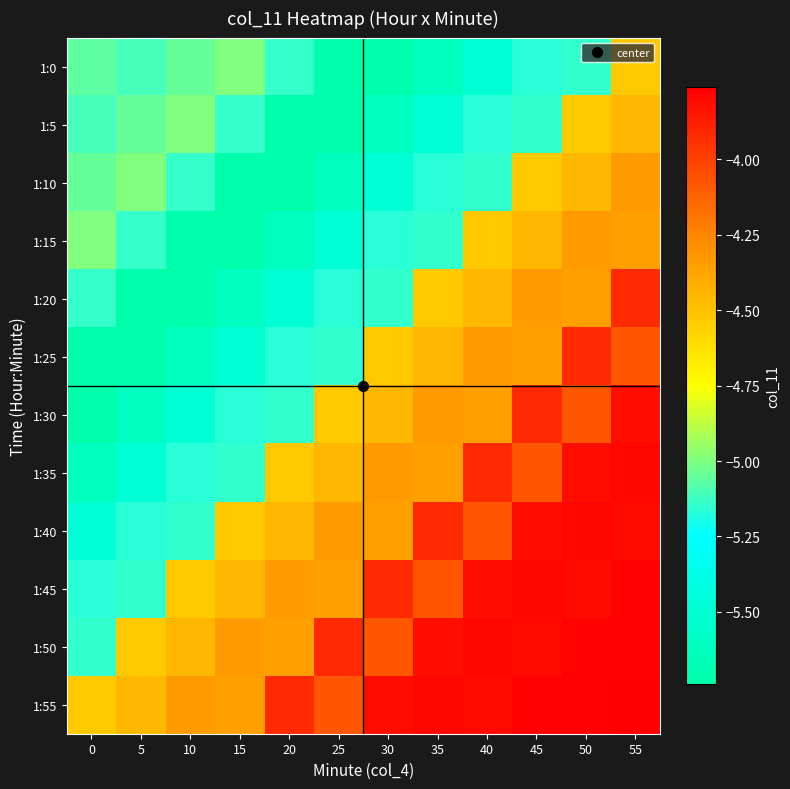

What is the difference between the highest and lowest values at 10?

1.4